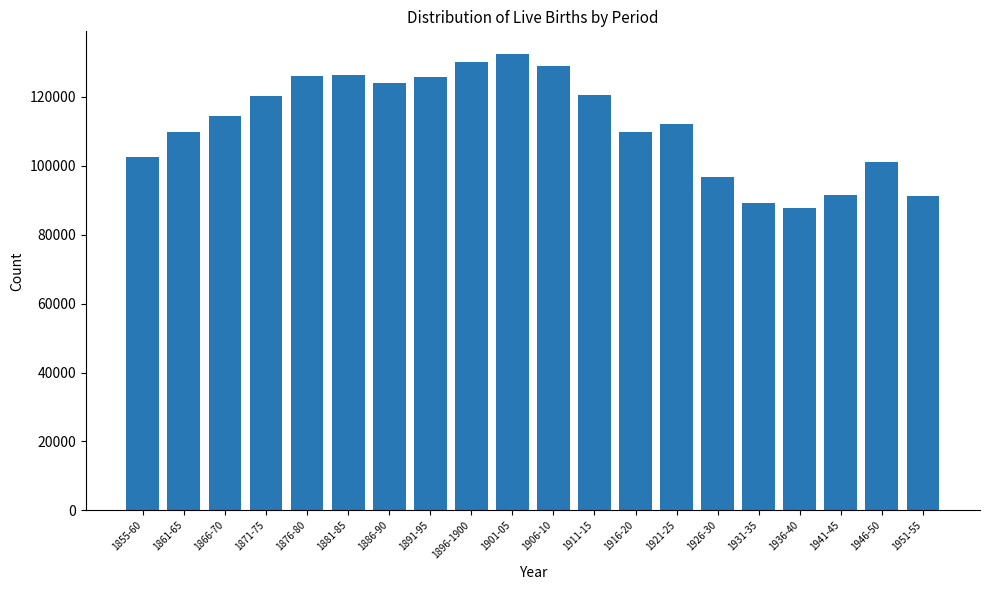

What is the average value?

112070